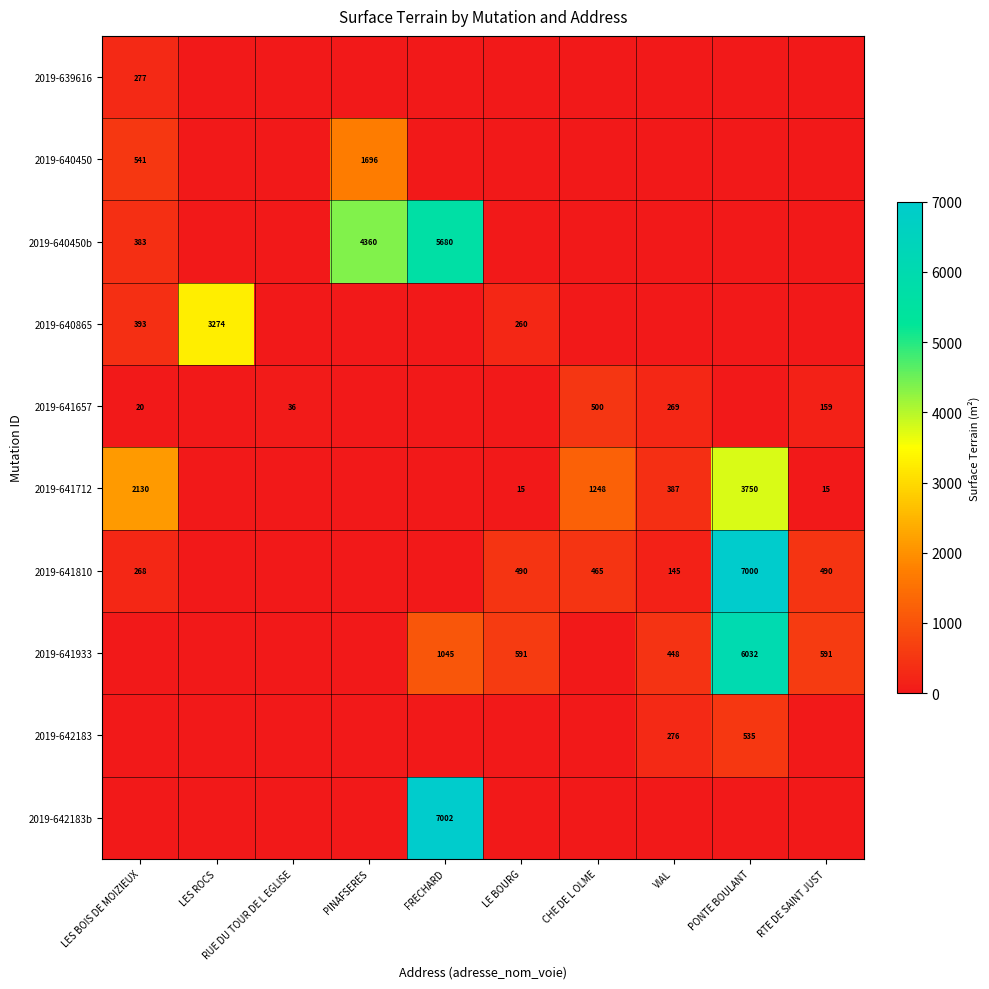

Is the value of 2019-641657 at LES BOIS DE MOIZIEUX greater than the value of 2019-641933 at RTE DE SAINT JUST?

No